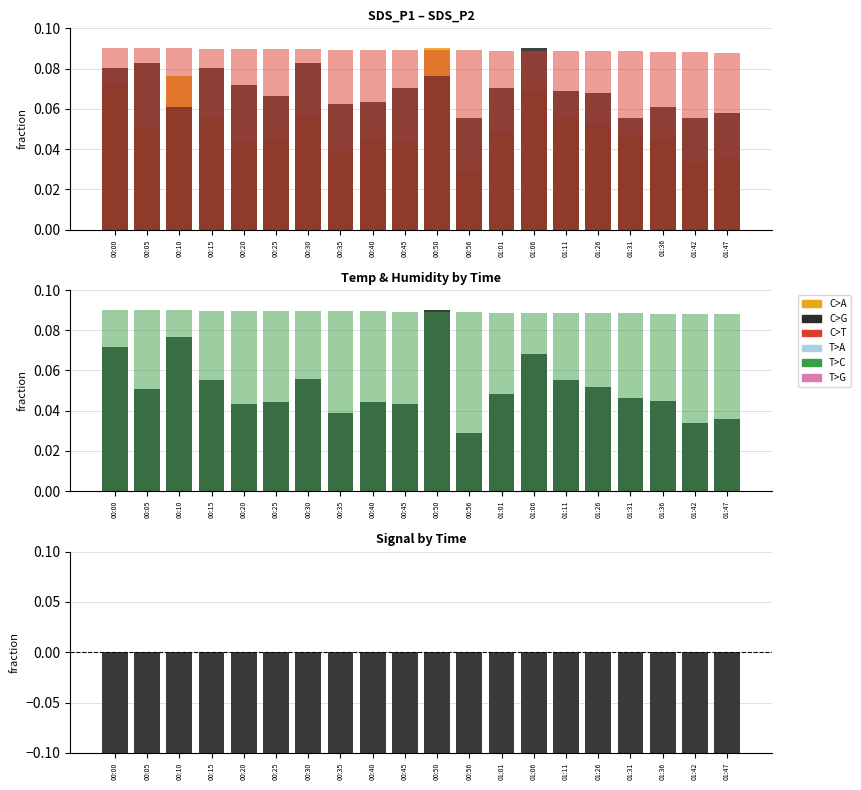

Which series has the largest range (max minus min)?

C>A